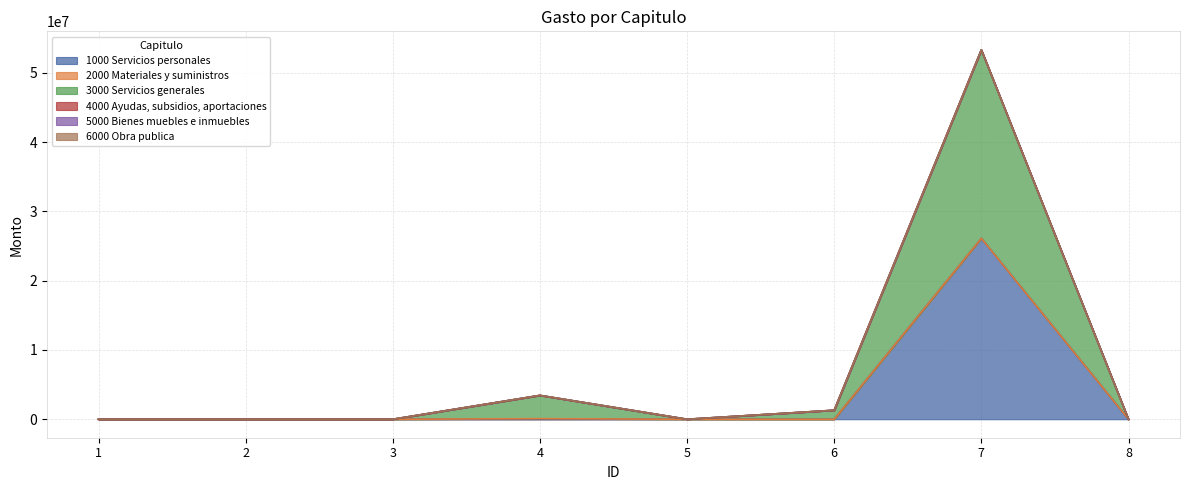

List the series in order of their peak value, highest first.

3000 Servicios generales, 1000 Servicios personales, 2000 Materiales y suministros, 4000 Ayudas, subsidios, aportaciones, 5000 Bienes muebles e inmuebles, 6000 Obra publica